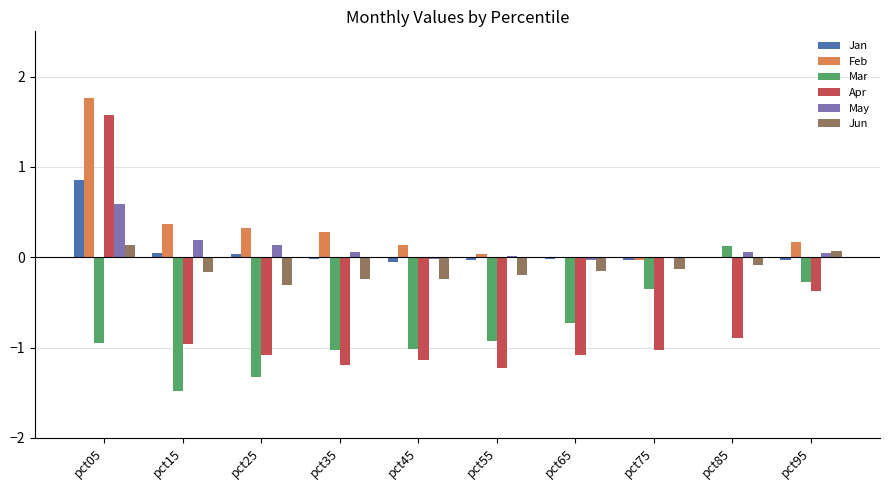

Between pct65 and pct95, which series saw the biggest shift?

Apr